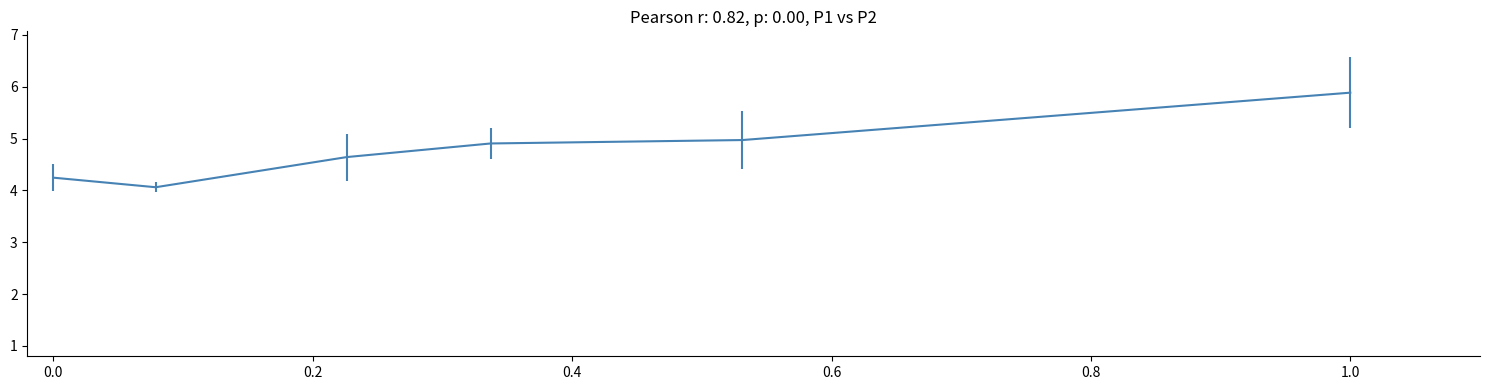

What is the difference between the second highest and minimum values?

0.9